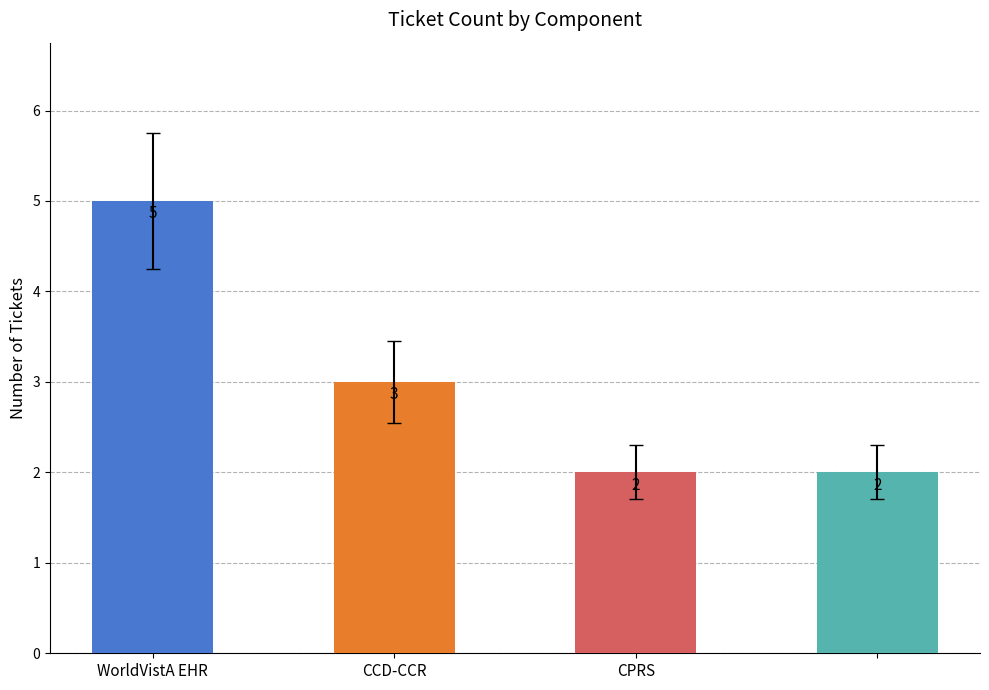

What is the greatest value displayed?

5